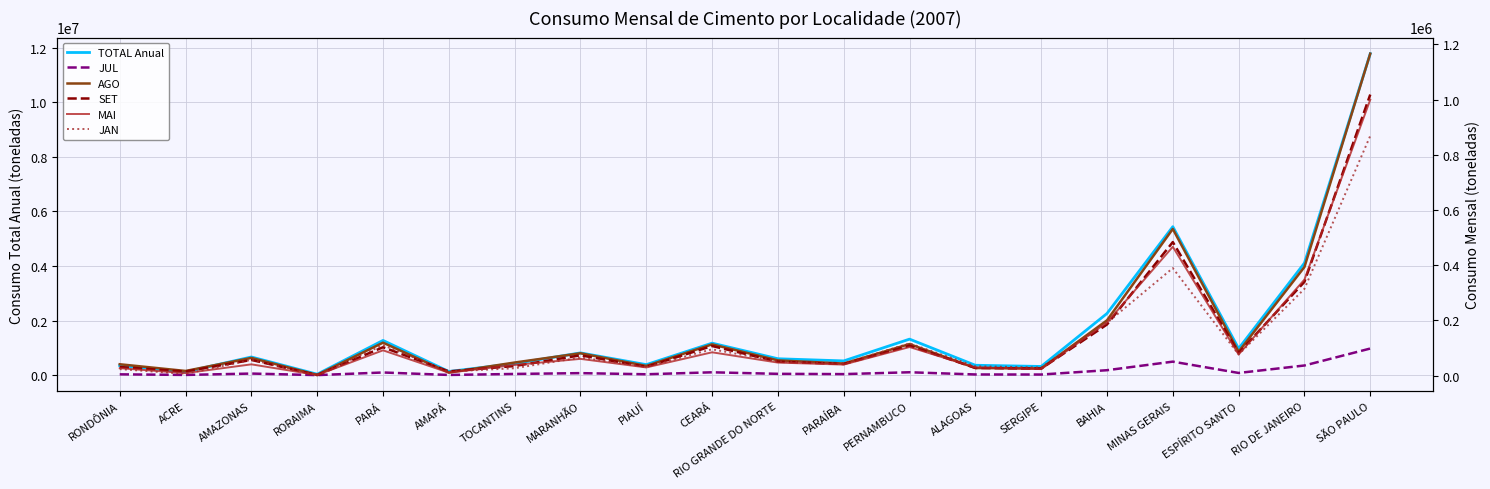

What is the difference between the AGO values at BAHIA and TOCANTINS?

152811